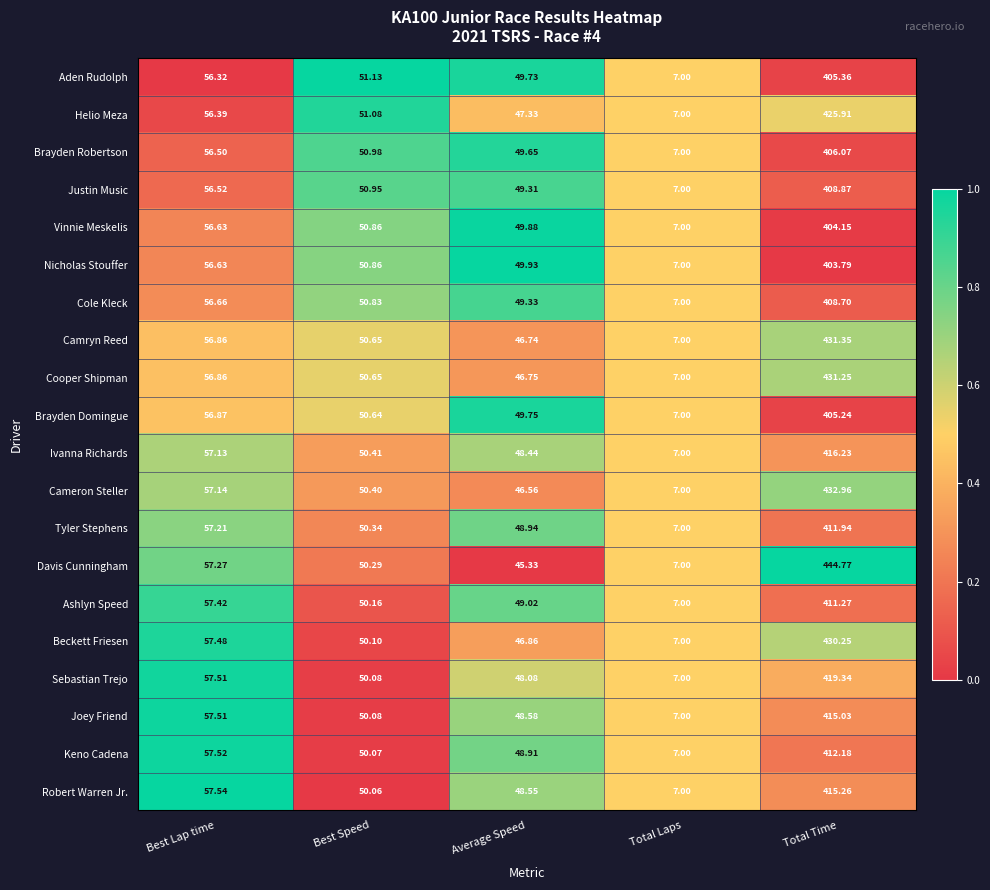

At Total Time, list the series in order from largest to smallest.

Davis Cunningham, Cameron Steller, Camryn Reed, Cooper Shipman, Beckett Friesen, Helio Meza, Sebastian Trejo, Ivanna Richards, Robert Warren Jr., Joey Friend, Keno Cadena, Tyler Stephens, Ashlyn Speed, Justin Music, Cole Kleck, Brayden Robertson, Aden Rudolph, Brayden Domingue, Vinnie Meskelis, Nicholas Stouffer